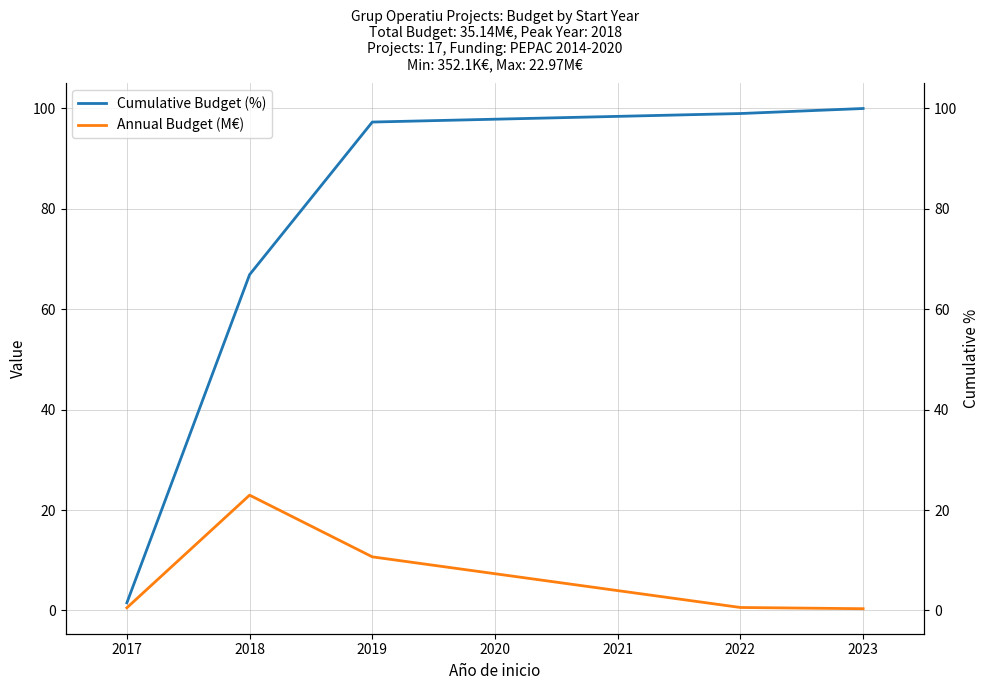

Is the value of Annual Budget (M€) at 2019 greater than the value of Cumulative Budget (%) at 2022?

No